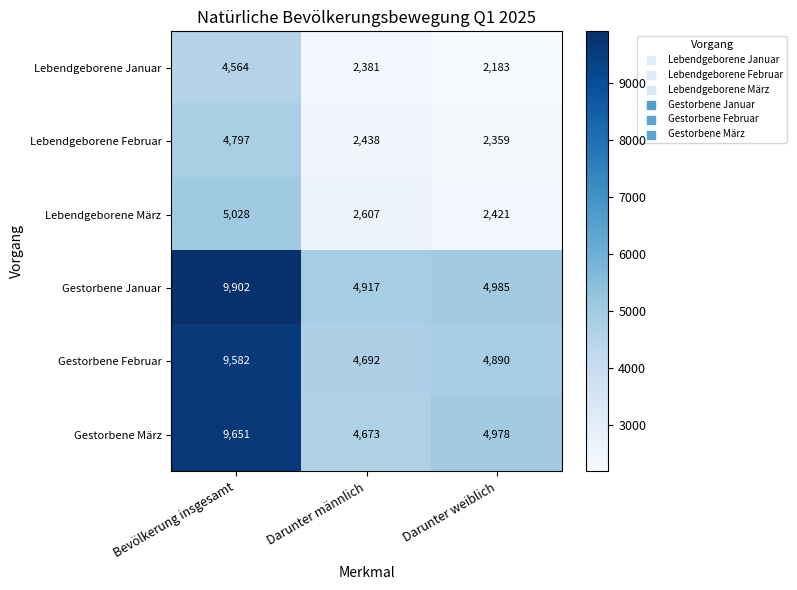

Between Bevölkerung insgesamt and Darunter weiblich, which series saw the biggest shift?

Gestorbene Januar